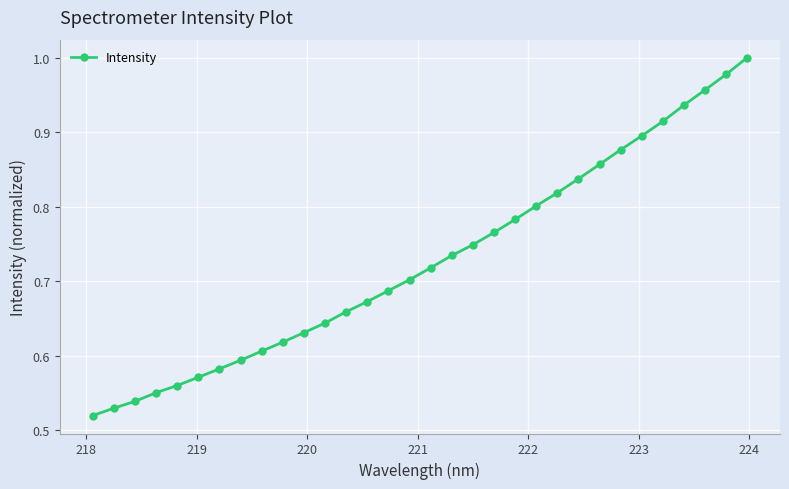

True or false: there are more than 2 points higher than both neighbors.

False